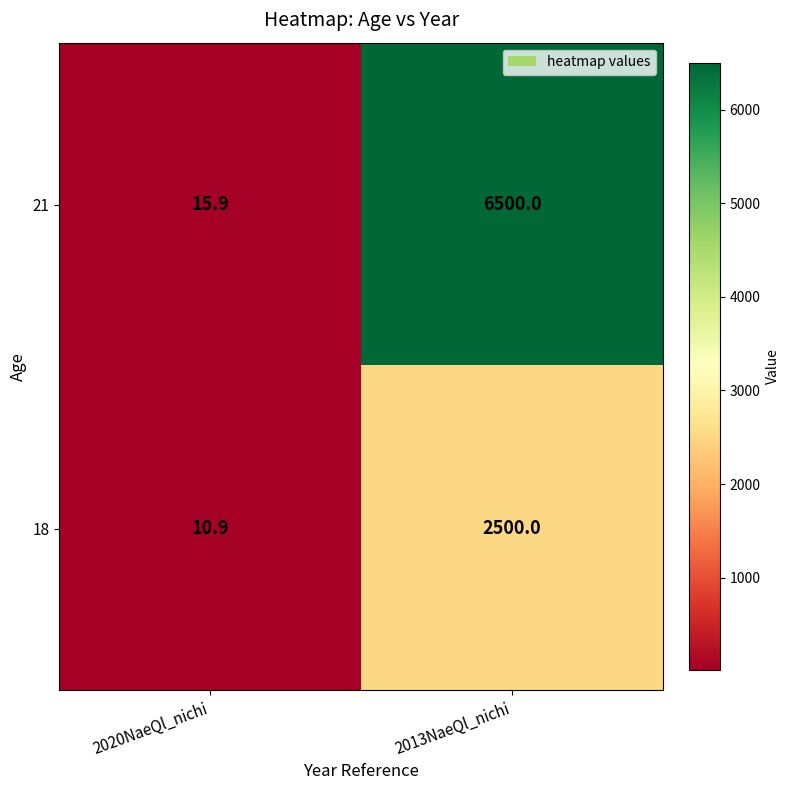

Is it true that 21 equals 9550.2 at 2013NaeQl_nichi?

False